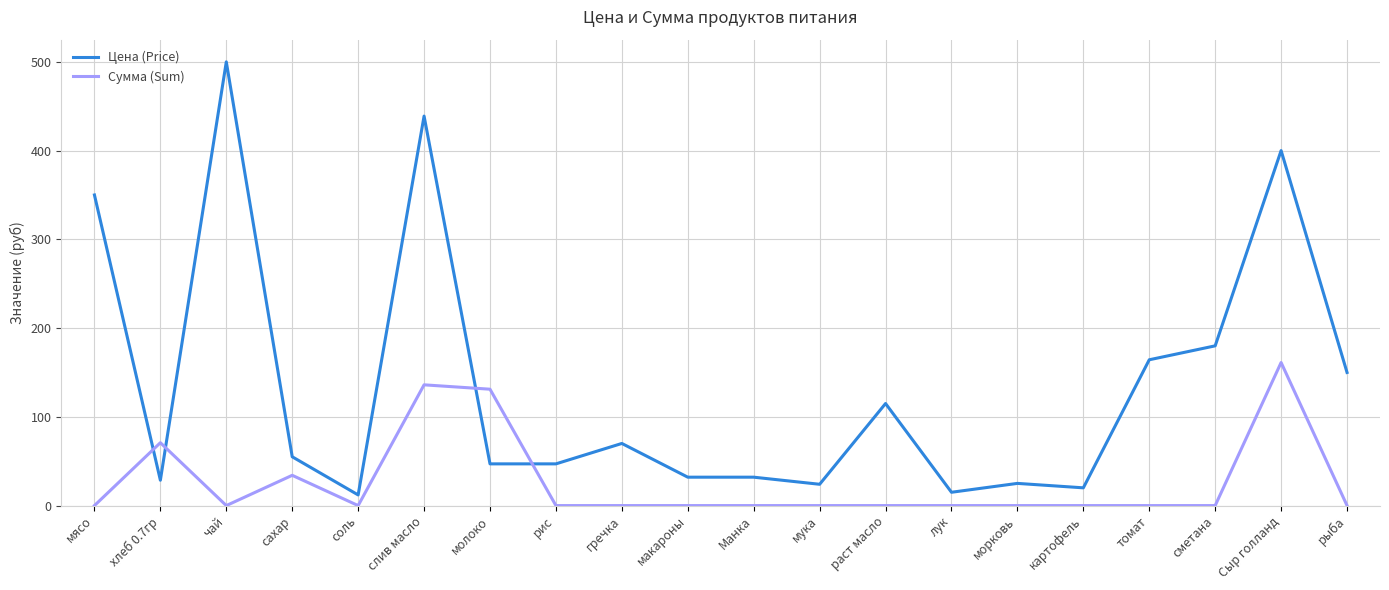

Which label corresponds to the largest value in the chart?

чай